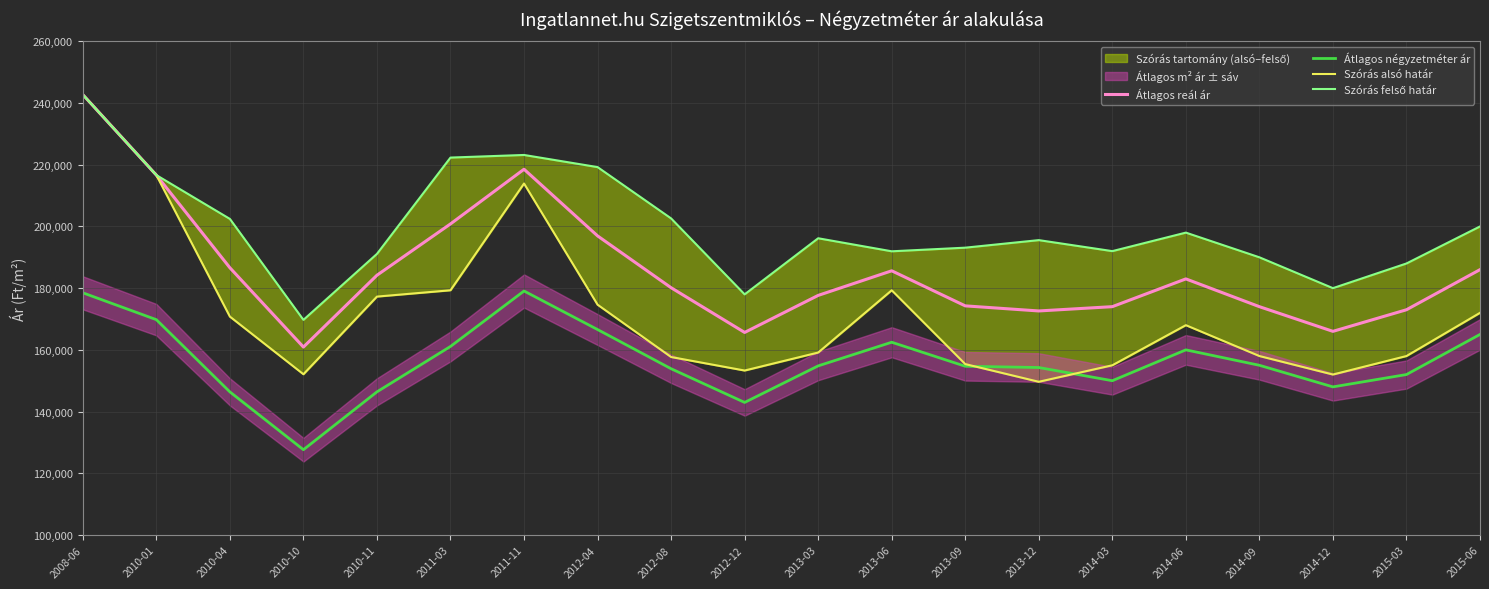

List the series in order of their overall mean, lowest first.

Átlagos négyzetméter ár, Szórás alsó határ, Átlagos reál ár, Szórás felső határ